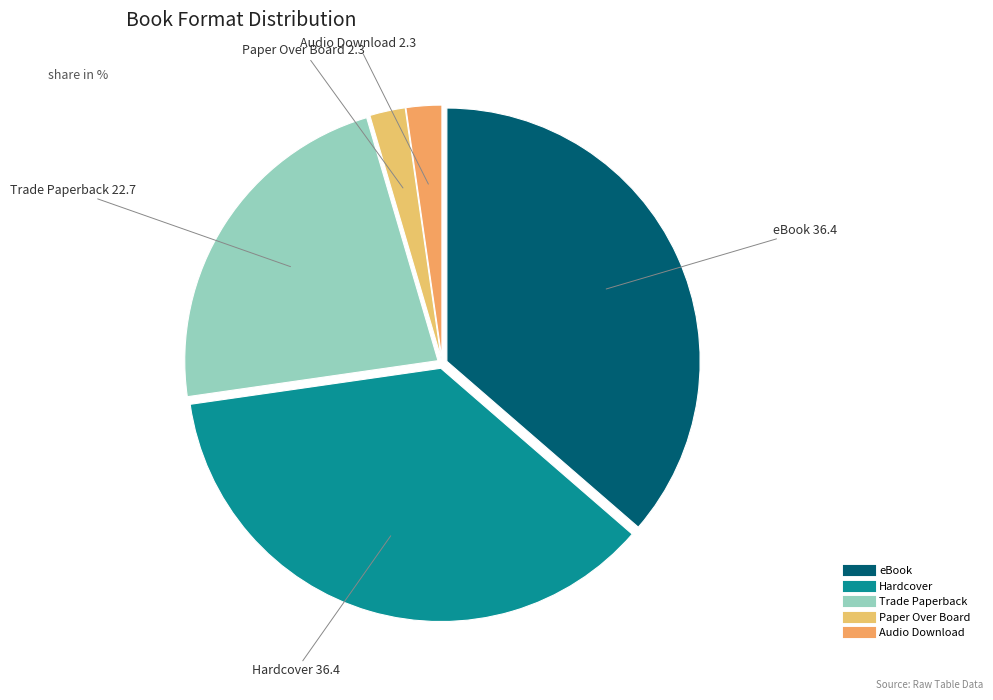

Is it true that eBook is 36% of the pie?

True